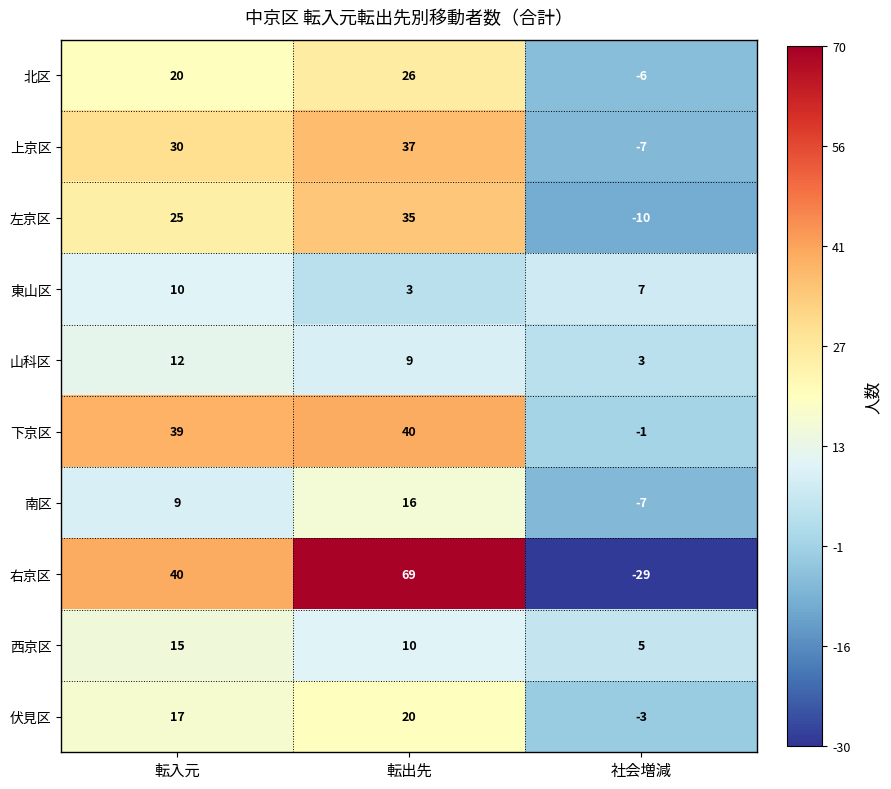

At which category does the chart reach its minimum across all series?

社会増減